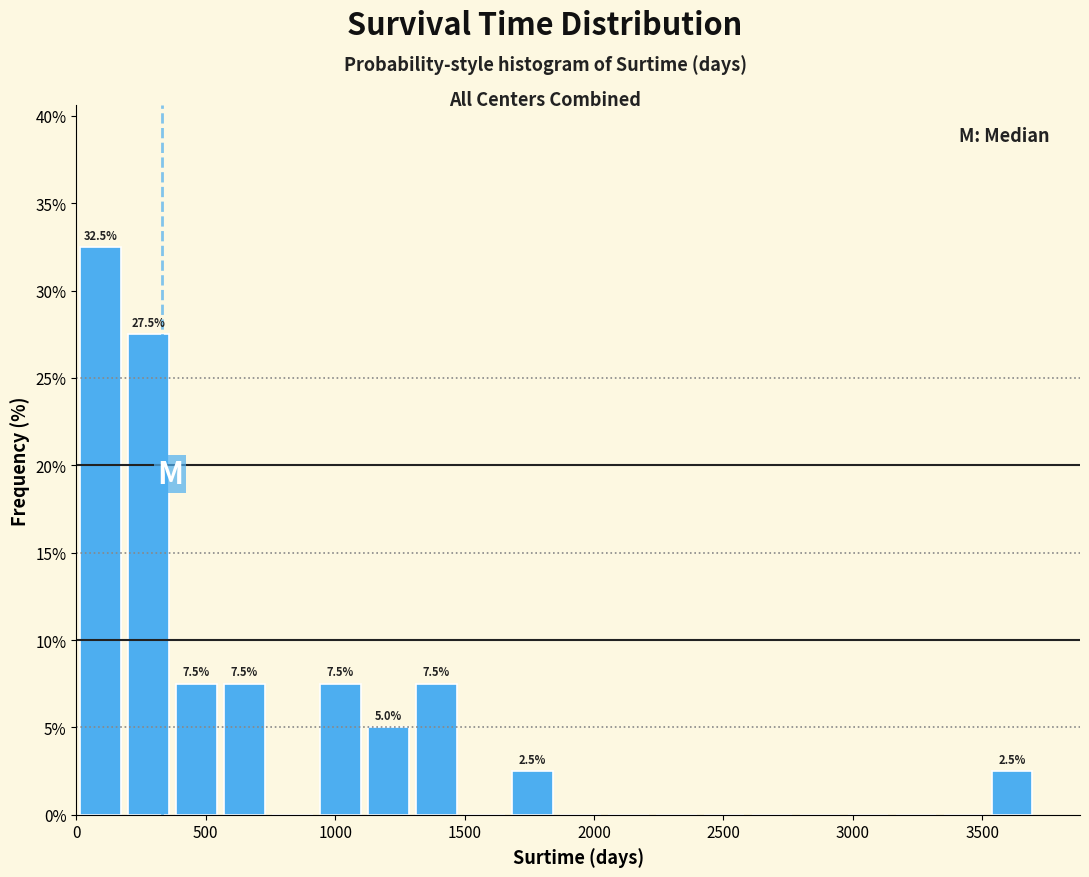

Read against the x-axis, roughly where is the centre of the tallest bar?

100